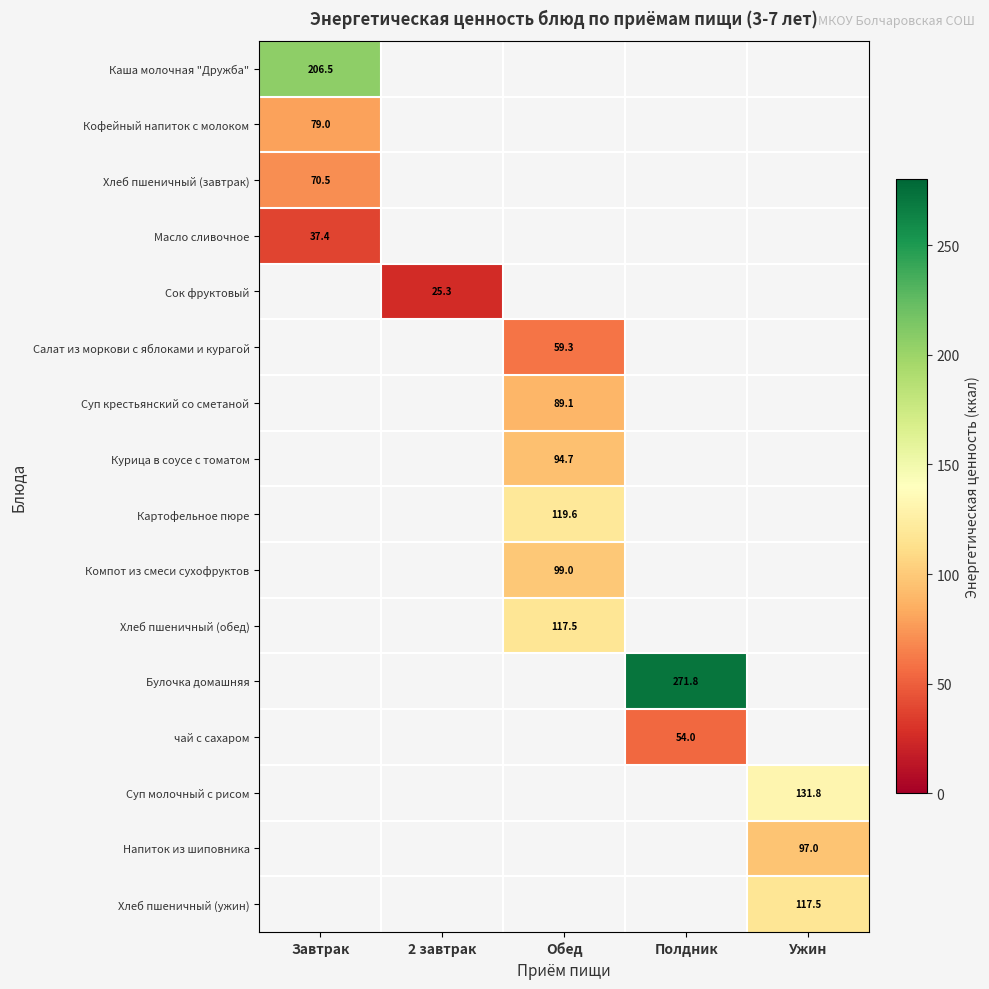

At which category does the chart reach its peak across all series?

Полдник